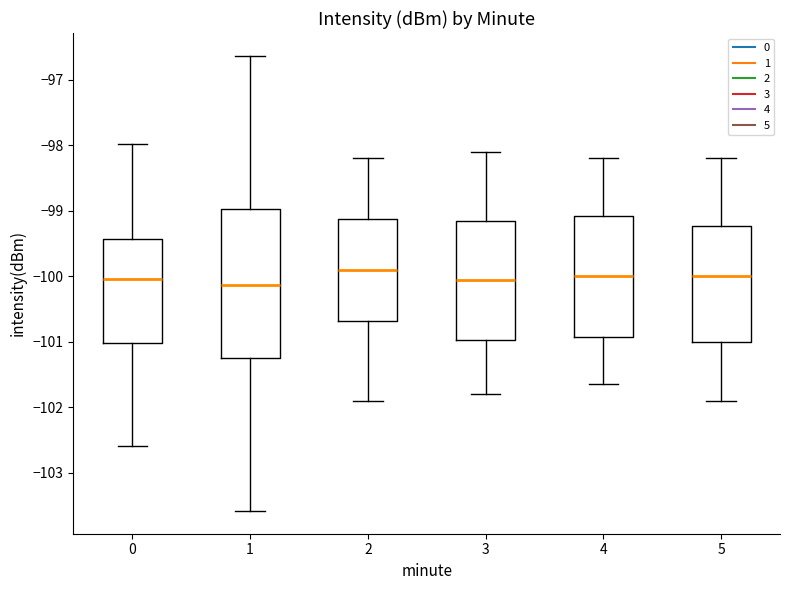

Reading left to right, read every box against the y-axis: the position of its median line, the range the box covers, and the ends of its whiskers. The values are not printed on the chart, so give them approximately, as read against the axis.

0: median -100.0, box -101.0 to -99.4, whiskers -102.6 to -98.0
1: median -100.1, box -101.2 to -99.0, whiskers -103.6 to -96.6
2: median -99.9, box -100.7 to -99.1, whiskers -101.9 to -98.2
3: median -100.0, box -101.0 to -99.1, whiskers -101.8 to -98.1
4: median -100.0, box -100.9 to -99.1, whiskers -101.6 to -98.2
5: median -100.0, box -101.0 to -99.2, whiskers -101.9 to -98.2